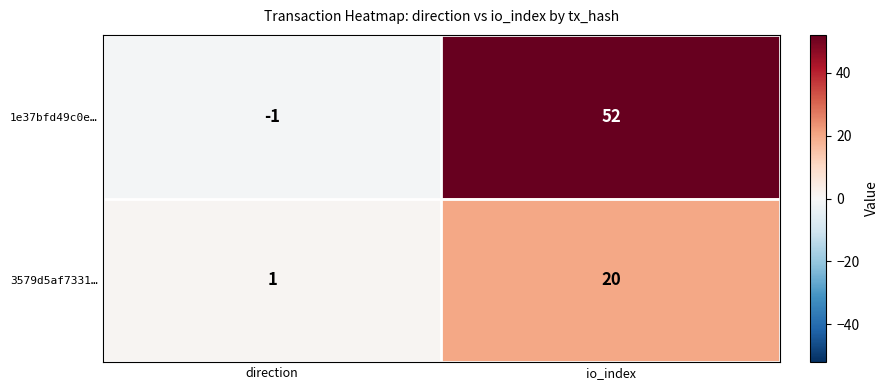

True or false: 1e37bfd49c0e… has a value of -1 at direction.

True